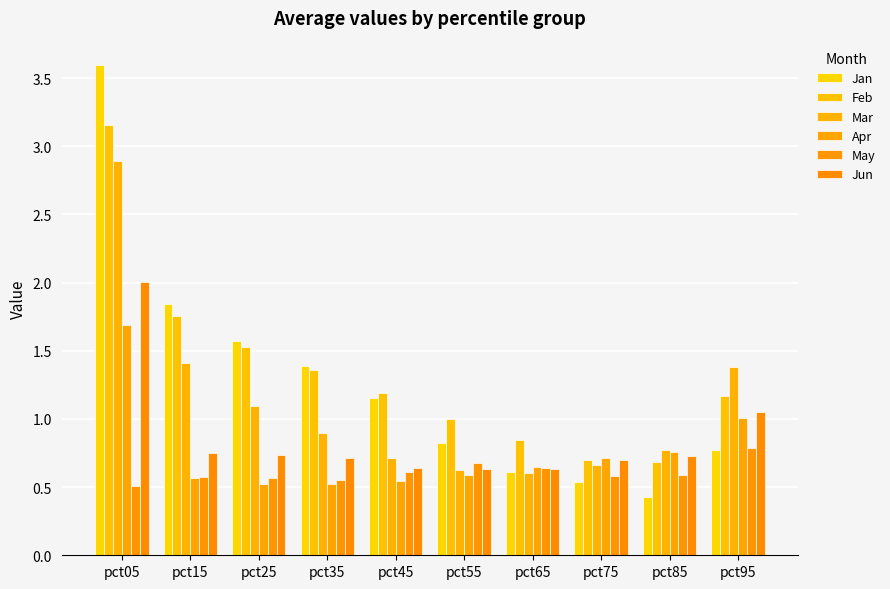

How many distinct data groups are displayed?

6